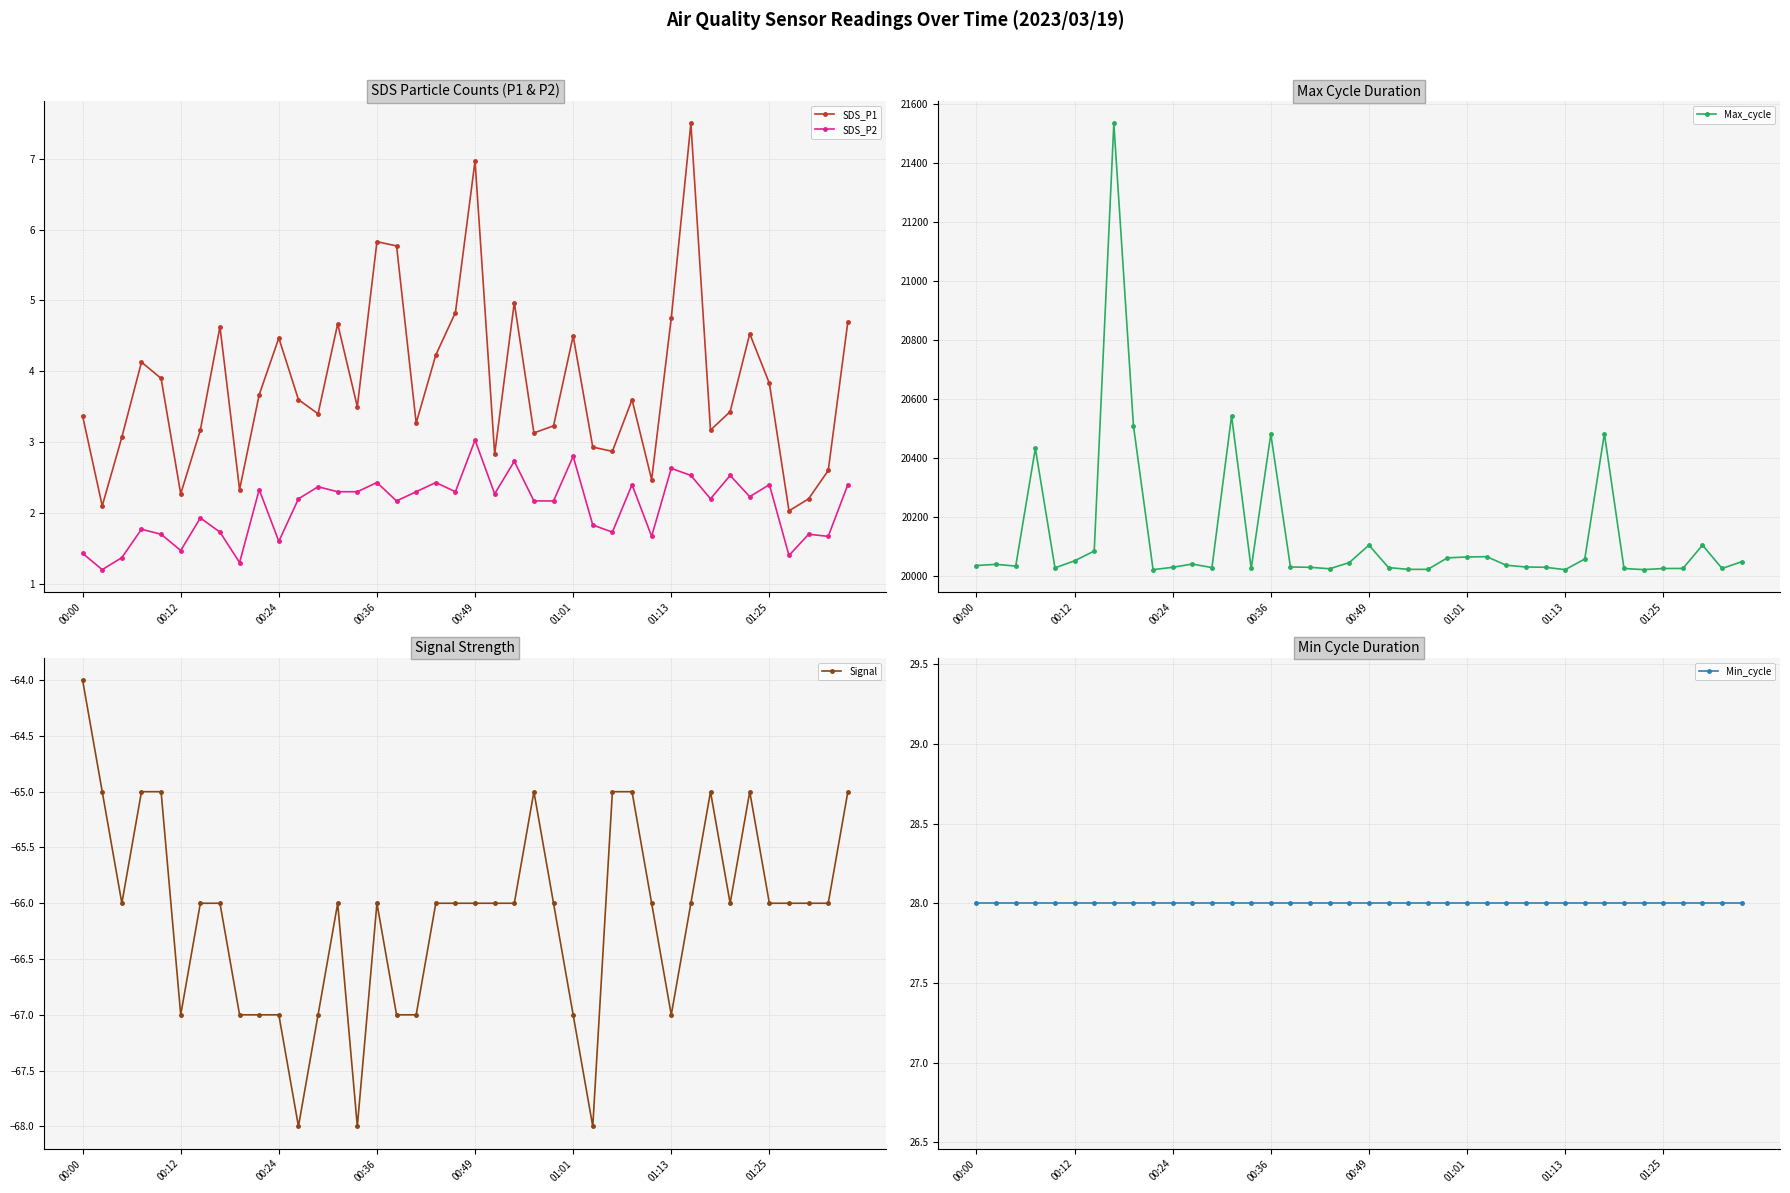

True or false: Max_cycle and SDS_P1 cross at least once.

False